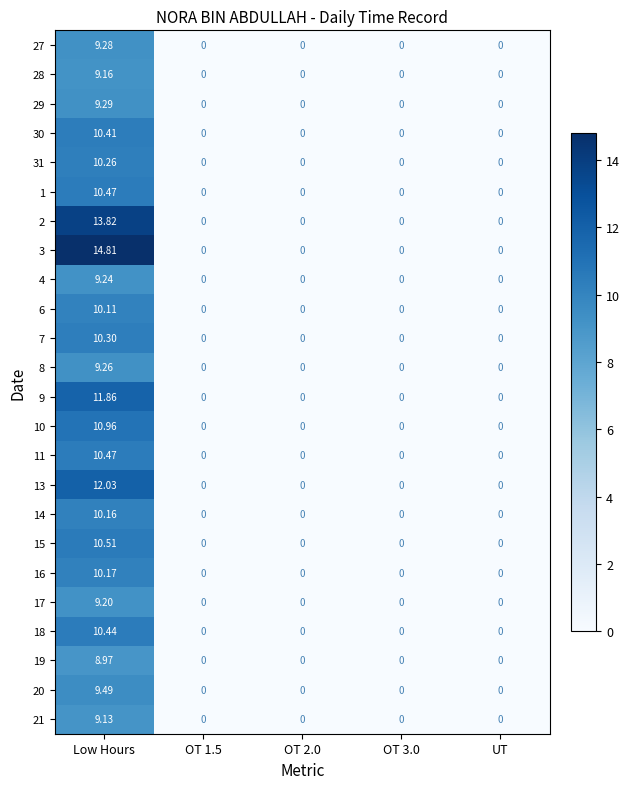

How many categories are shown in the chart?

5